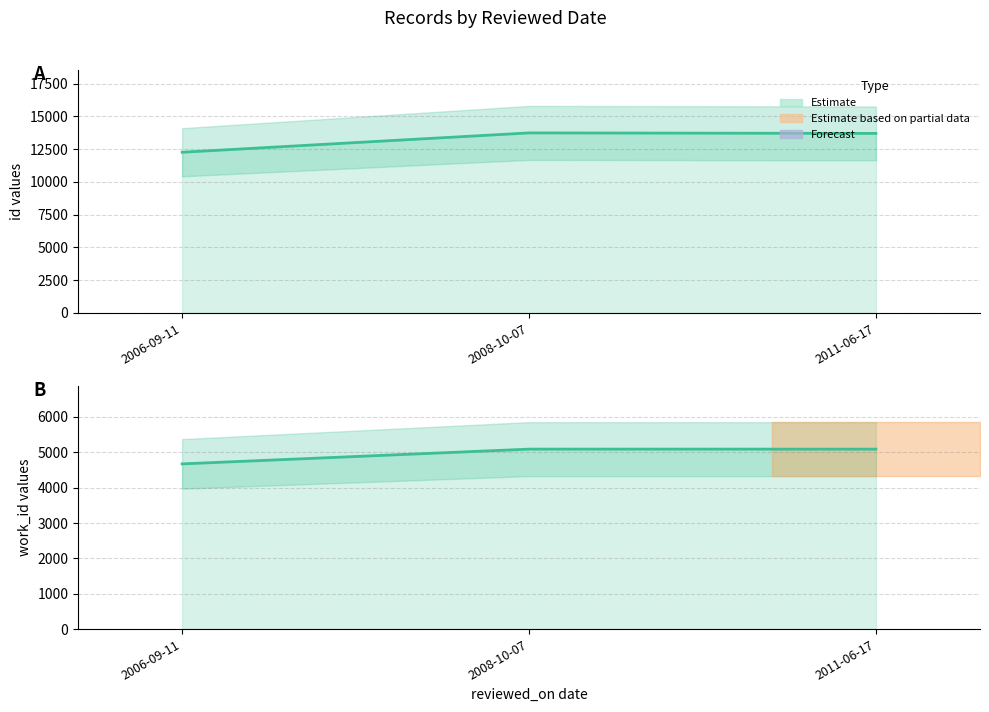

What is the label of the 3rd point from the right?

2006-09-11